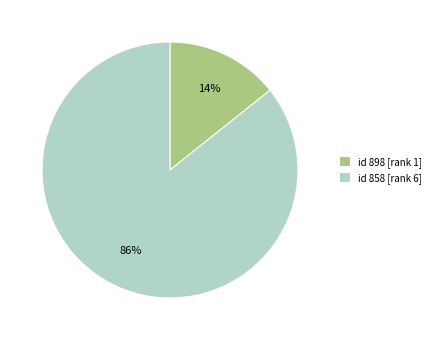

The id 858 [rank 6] slice represents 86% of the pie. True or false?

True